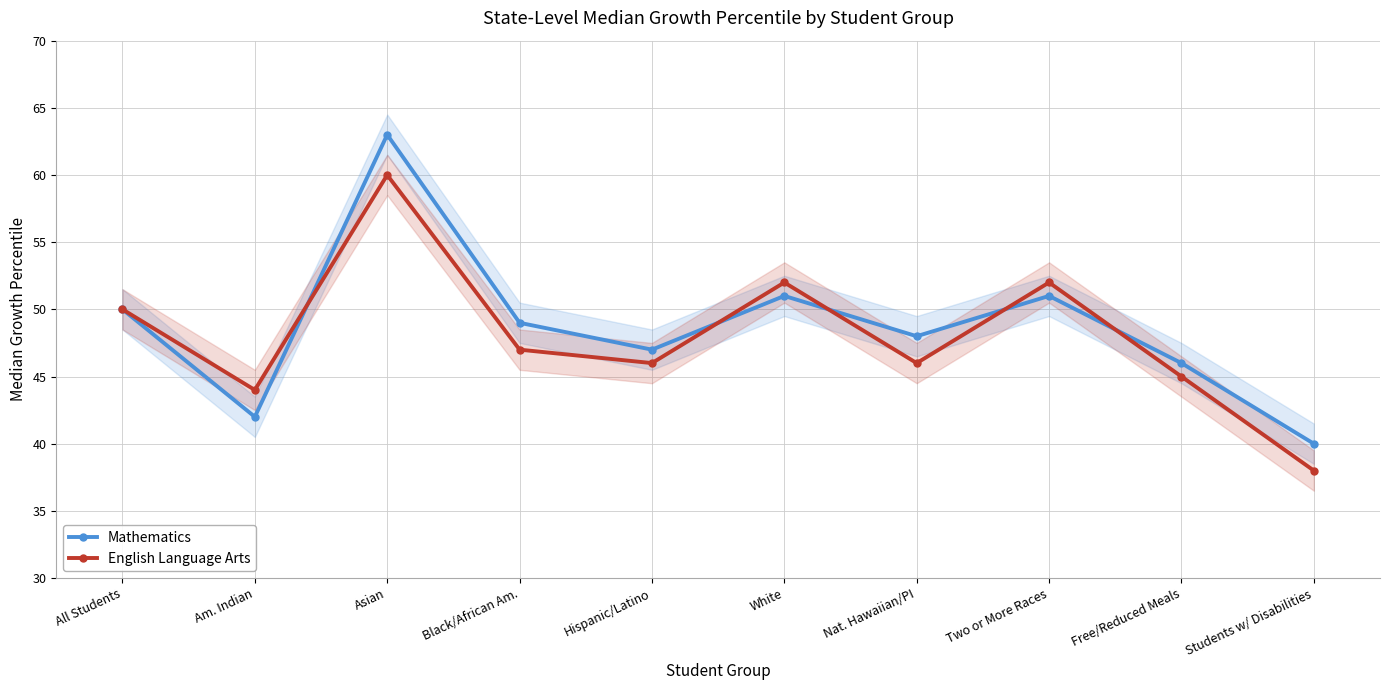

What is the difference between the Mathematics values at Students w/ Disabilities and Nat. Hawaiian/PI?

8